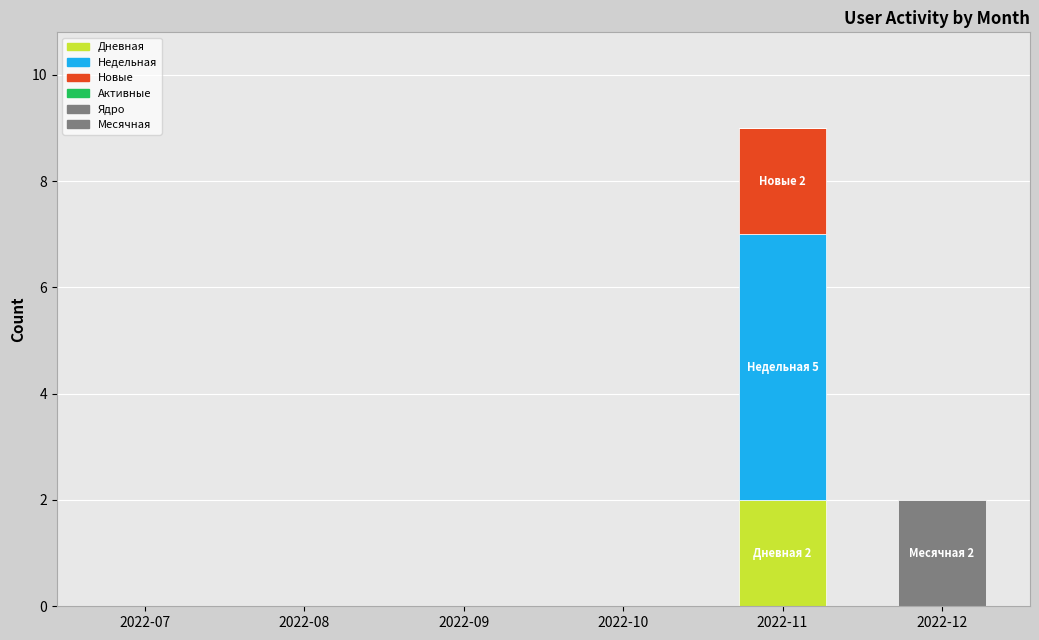

Which series has the widest spread of values?

Недельная